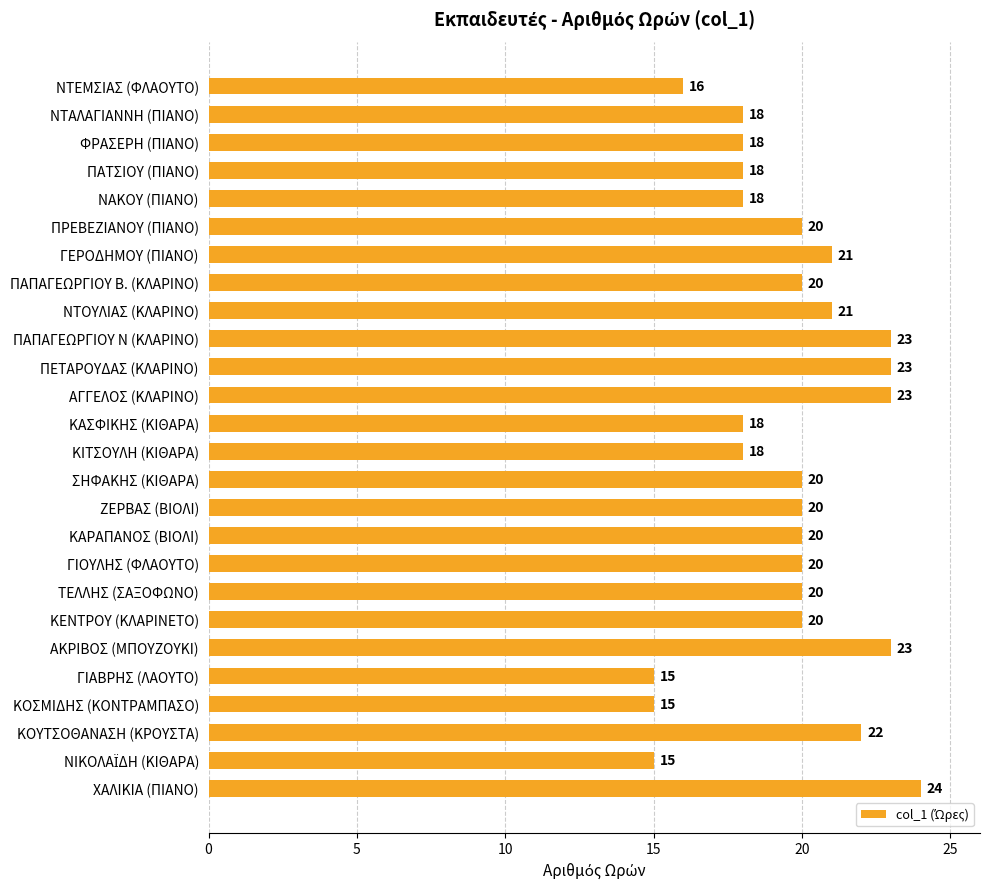

What is the smallest value displayed?

15